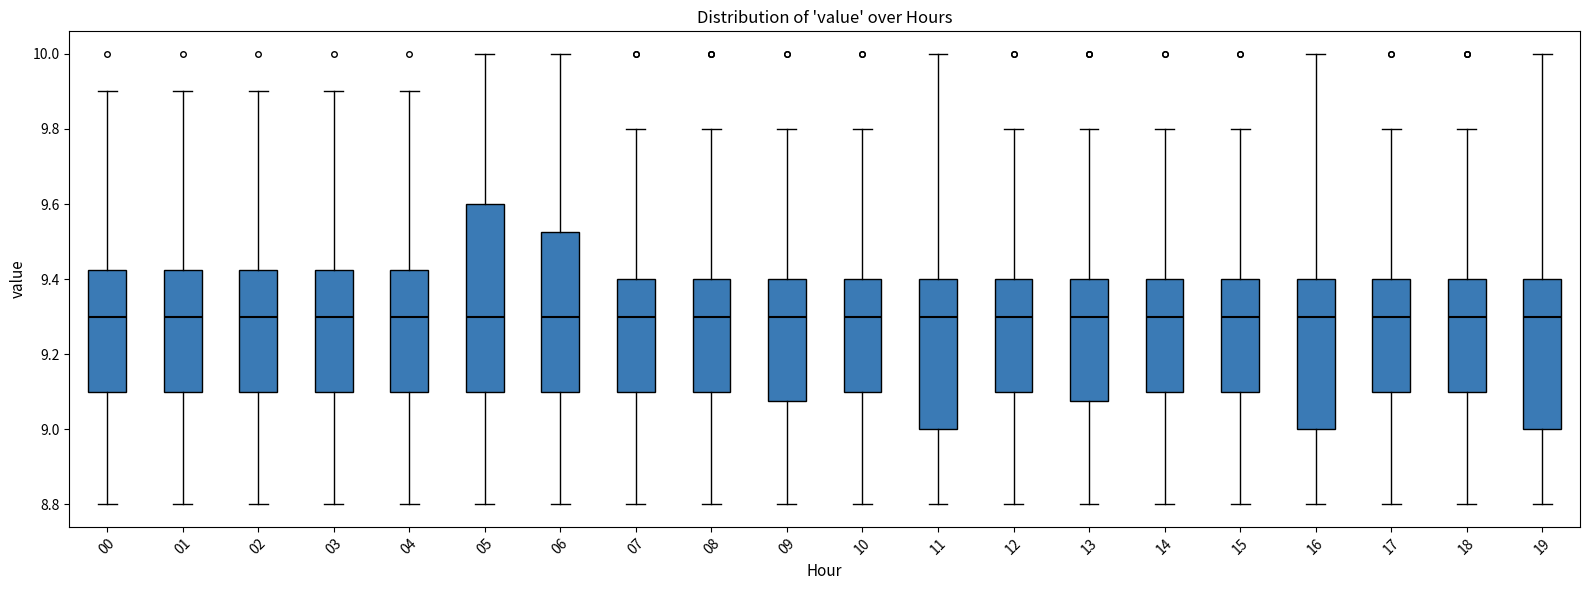

Reading left to right, read every box against the y-axis: the position of its median line, the range the box covers, and the ends of its whiskers. The values are not printed on the chart, so give them approximately, as read against the axis.

00: median 9.30, box 9.10 to 9.42, whiskers 8.80 to 9.90
01: median 9.30, box 9.10 to 9.42, whiskers 8.80 to 9.90
02: median 9.30, box 9.10 to 9.42, whiskers 8.80 to 9.90
03: median 9.30, box 9.10 to 9.42, whiskers 8.80 to 9.90
04: median 9.30, box 9.10 to 9.42, whiskers 8.80 to 9.90
05: median 9.30, box 9.10 to 9.60, whiskers 8.80 to 10.00
06: median 9.30, box 9.10 to 9.52, whiskers 8.80 to 10.00
07: median 9.30, box 9.10 to 9.40, whiskers 8.80 to 9.80
08: median 9.30, box 9.10 to 9.40, whiskers 8.80 to 9.80
09: median 9.30, box 9.08 to 9.40, whiskers 8.80 to 9.80
10: median 9.30, box 9.10 to 9.40, whiskers 8.80 to 9.80
11: median 9.30, box 9.00 to 9.40, whiskers 8.80 to 10.00
12: median 9.30, box 9.10 to 9.40, whiskers 8.80 to 9.80
13: median 9.30, box 9.08 to 9.40, whiskers 8.80 to 9.80
14: median 9.30, box 9.10 to 9.40, whiskers 8.80 to 9.80
15: median 9.30, box 9.10 to 9.40, whiskers 8.80 to 9.80
16: median 9.30, box 9.00 to 9.40, whiskers 8.80 to 10.00
17: median 9.30, box 9.10 to 9.40, whiskers 8.80 to 9.80
18: median 9.30, box 9.10 to 9.40, whiskers 8.80 to 9.80
19: median 9.30, box 9.00 to 9.40, whiskers 8.80 to 10.00